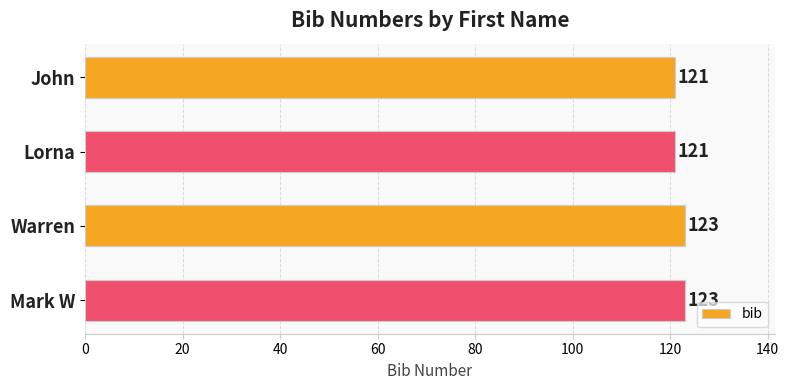

How many distinct data groups are displayed?

1